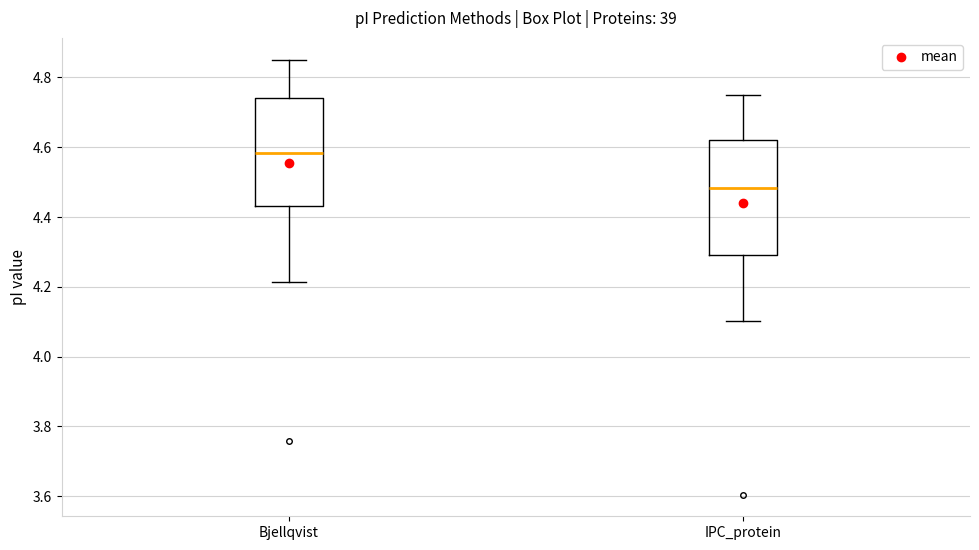

Reading left to right, read every box against the y-axis: the position of its median line, the range the box covers, and the ends of its whiskers. The values are not printed on the chart, so give them approximately, as read against the axis.

Bjellqvist: median 4.58, box 4.44 to 4.74, whiskers 4.22 to 4.86
IPC_protein: median 4.48, box 4.30 to 4.62, whiskers 4.10 to 4.74